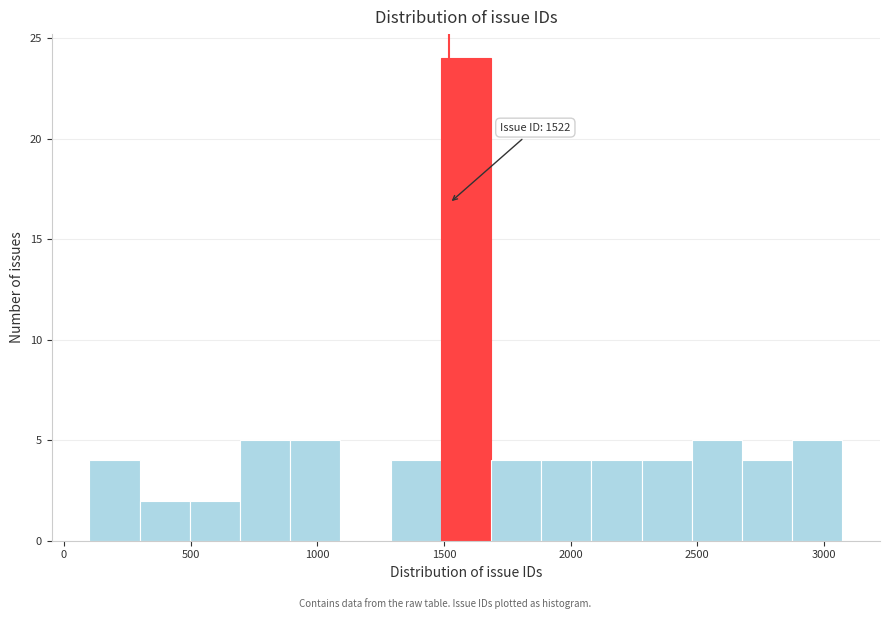

Read against the x-axis, roughly where is the centre of the tallest bar?

1600